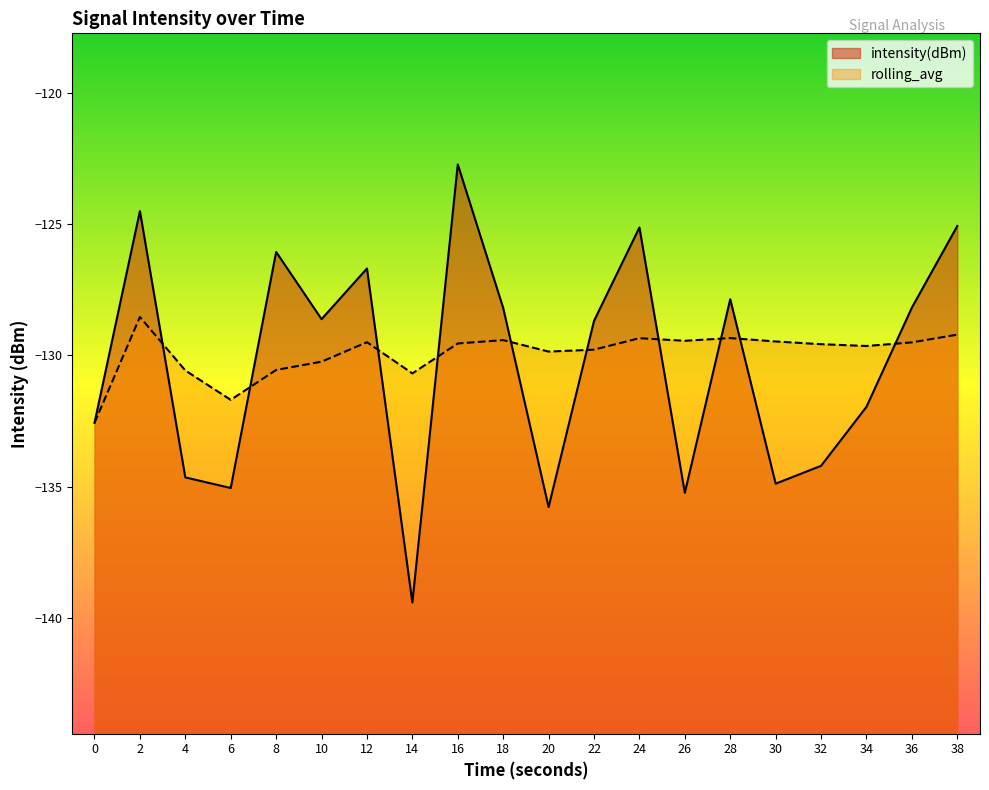

What is the value of the rolling_avg point at the 9th from the left?

-129.5